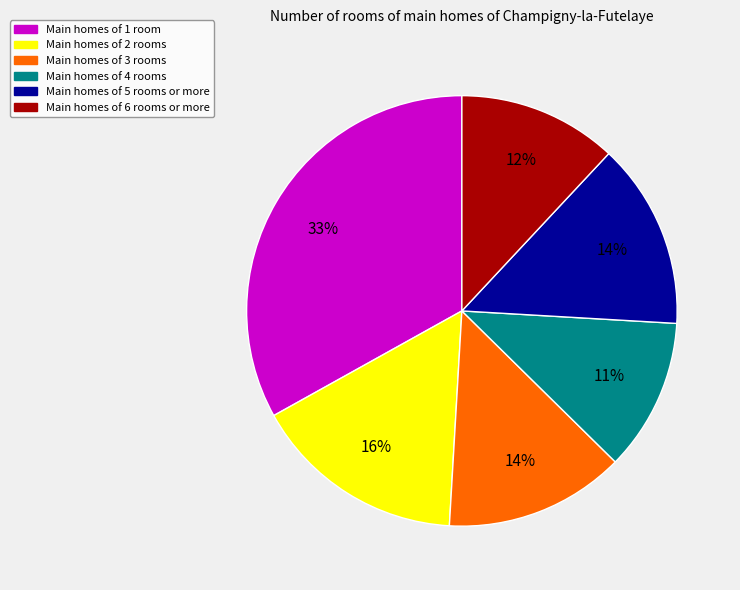

To the nearest percent, what portion does Main homes of 5 rooms or more represent?

14%